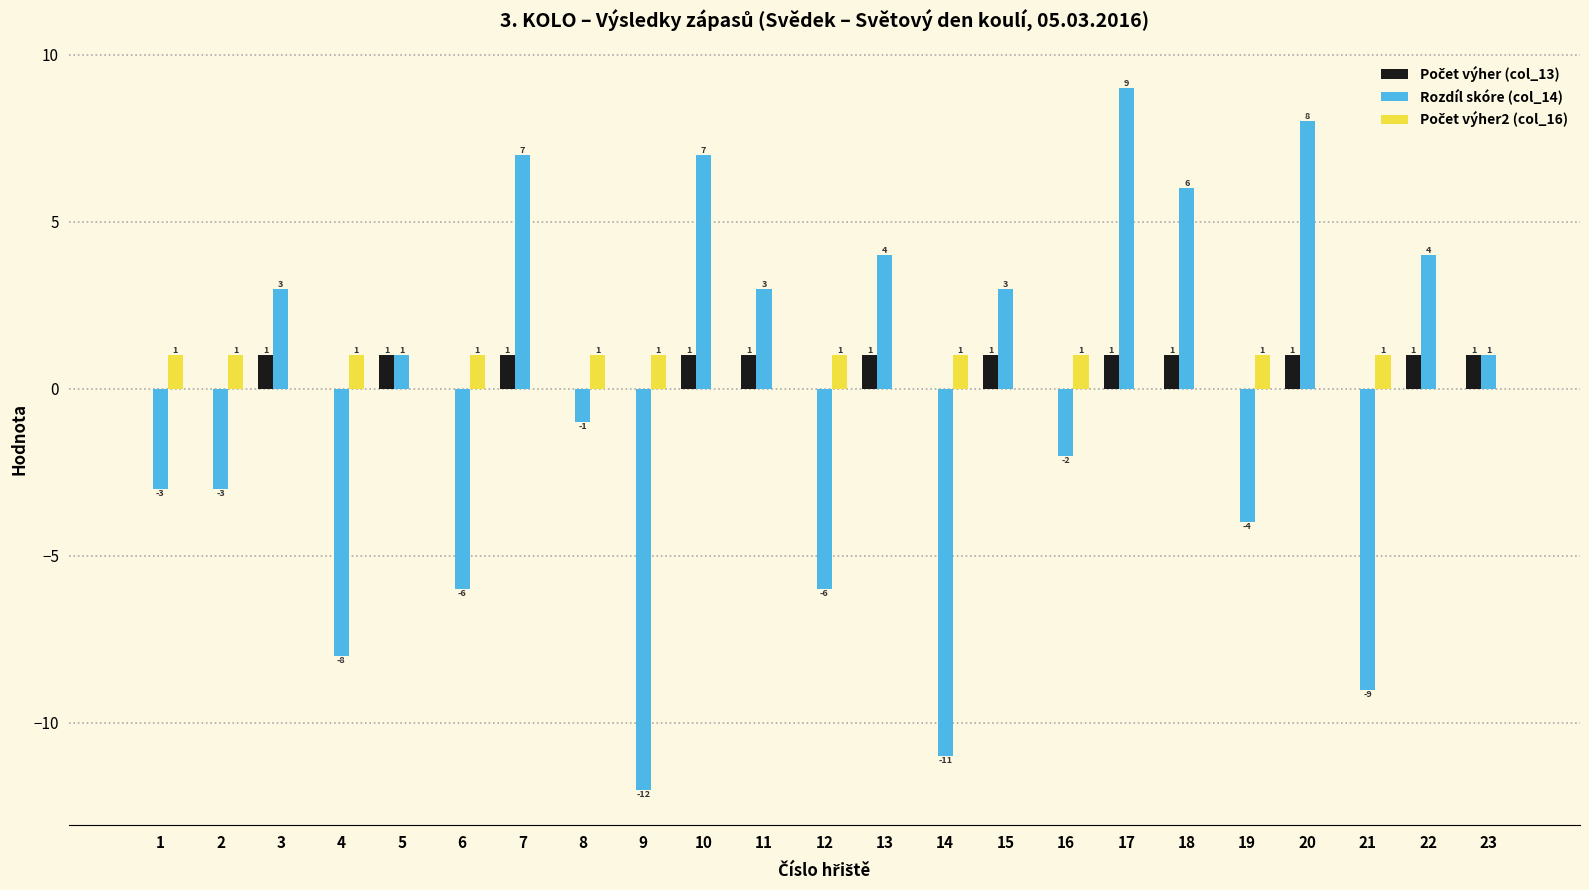

Which series changed the most between 3 and 17?

Rozdíl skóre (col_14)